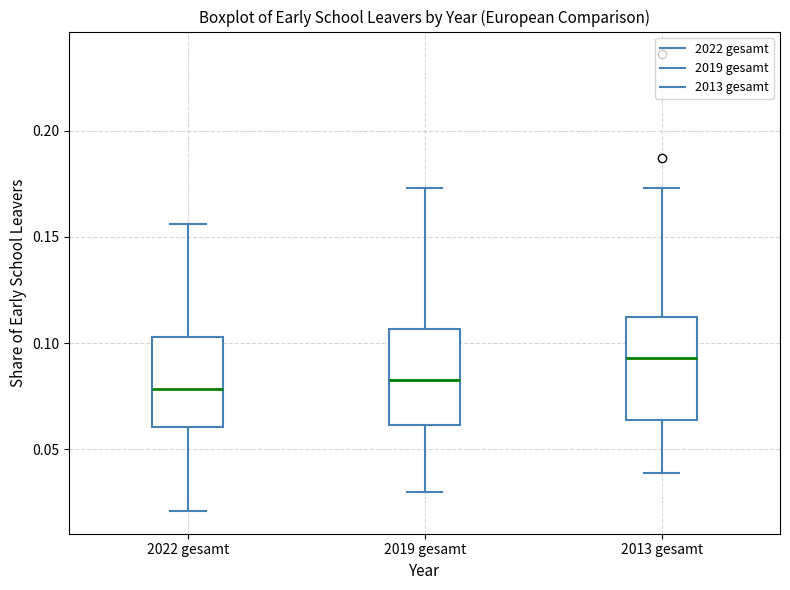

Reading left to right, read every box against the y-axis: the position of its median line, the range the box covers, and the ends of its whiskers. The values are not printed on the chart, so give them approximately, as read against the axis.

2022 gesamt: median 0.080, box 0.060 to 0.105, whiskers 0.020 to 0.155
2019 gesamt: median 0.085, box 0.060 to 0.105, whiskers 0.030 to 0.175
2013 gesamt: median 0.095, box 0.065 to 0.110, whiskers 0.040 to 0.175